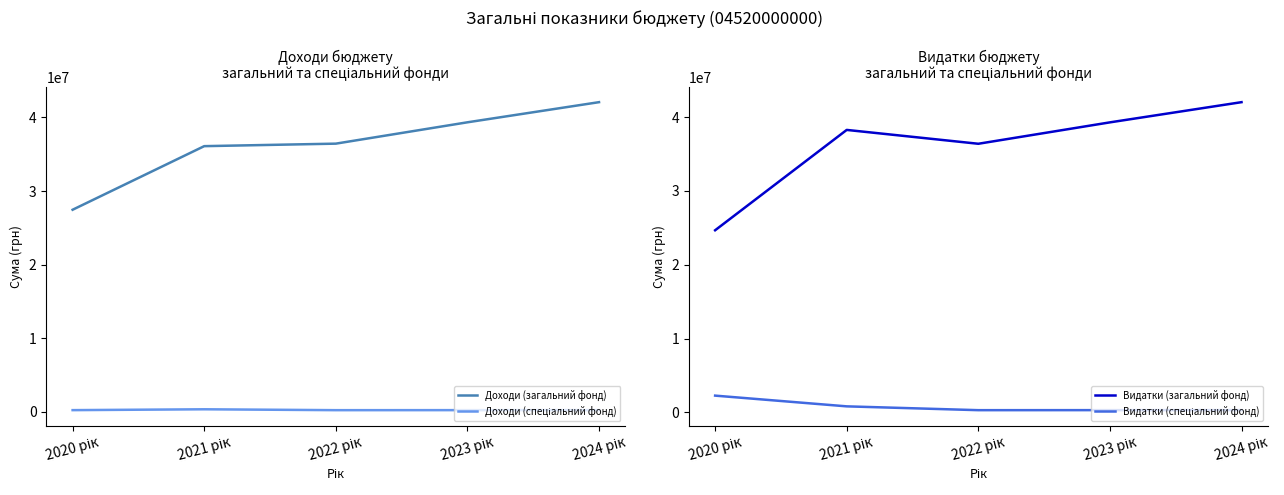

How many data points does each series have?

5